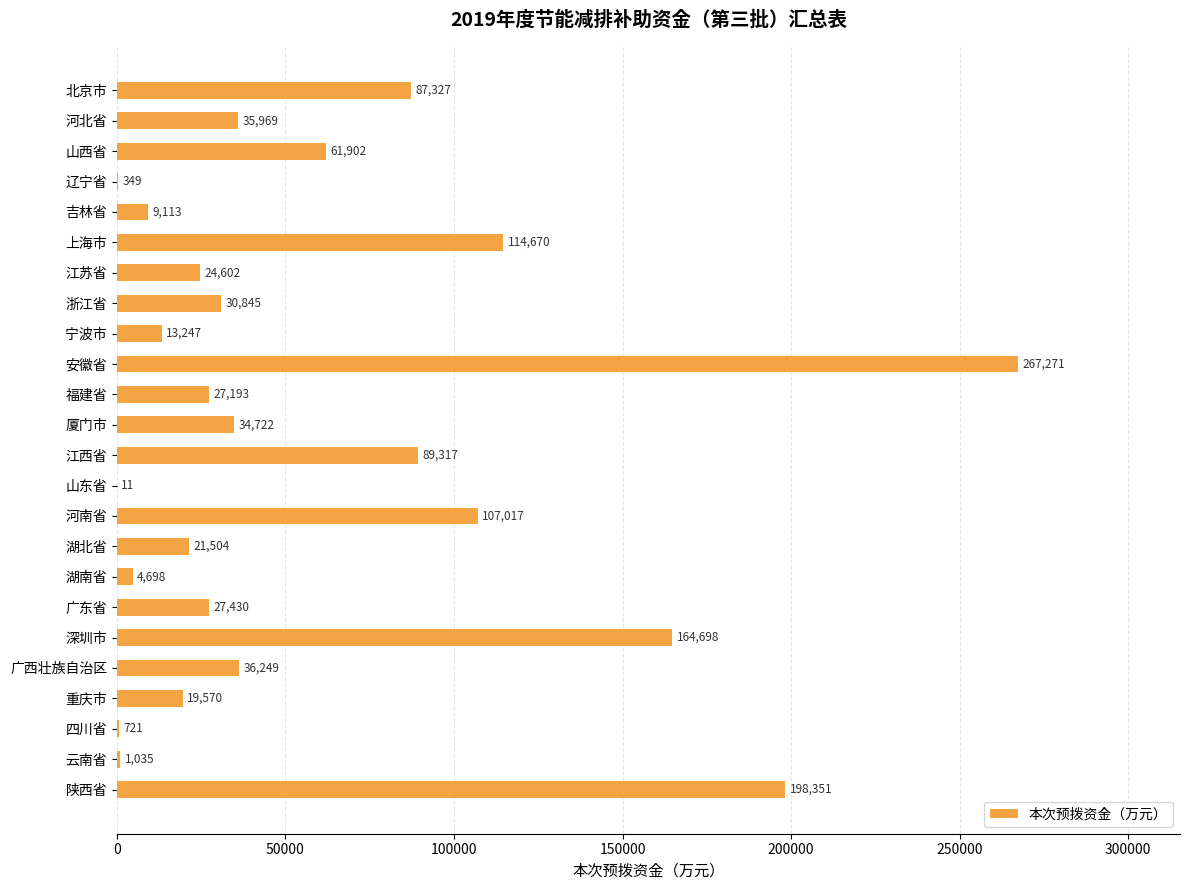

Reading bottom to top, extract all data points from this chart.

陕西省=198351	云南省=1035	四川省=721	重庆市=19570	广西壮族自治区=36249	深圳市=164698	广东省=27430	湖南省=4698	湖北省=21504	河南省=107017	山东省=11	江西省=89317	厦门市=34722	福建省=27193	安徽省=267271	宁波市=13247	浙江省=30845	江苏省=24602	上海市=114670	吉林省=9113	辽宁省=349	山西省=61902	河北省=35969	北京市=87327